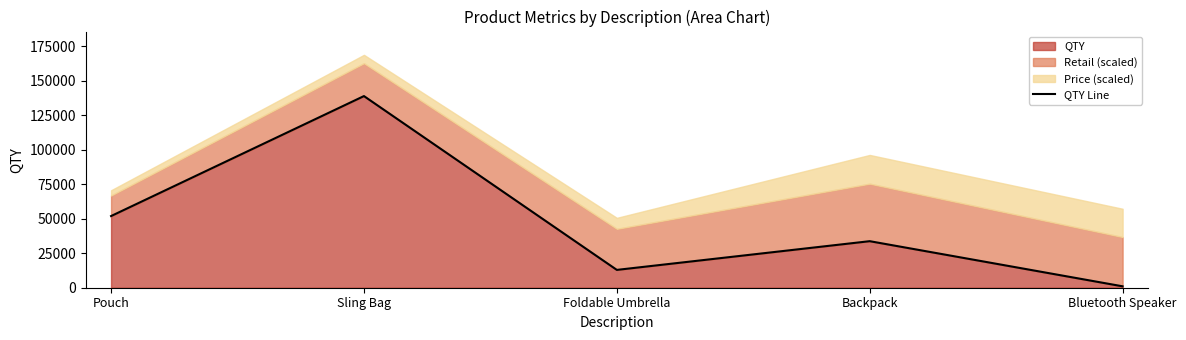

List the labels in order of value, smallest first.

Bluetooth Speaker, Foldable Umbrella, Backpack, Pouch, Sling Bag